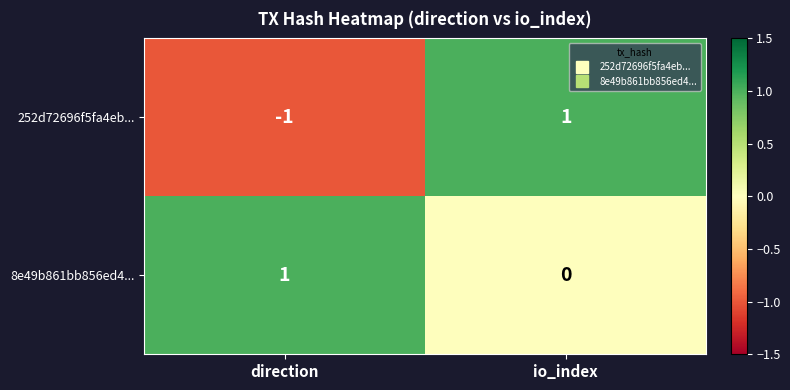

Rank the series at io_index from lowest to highest value.

8e49b861bb856ed4..., 252d72696f5fa4eb...